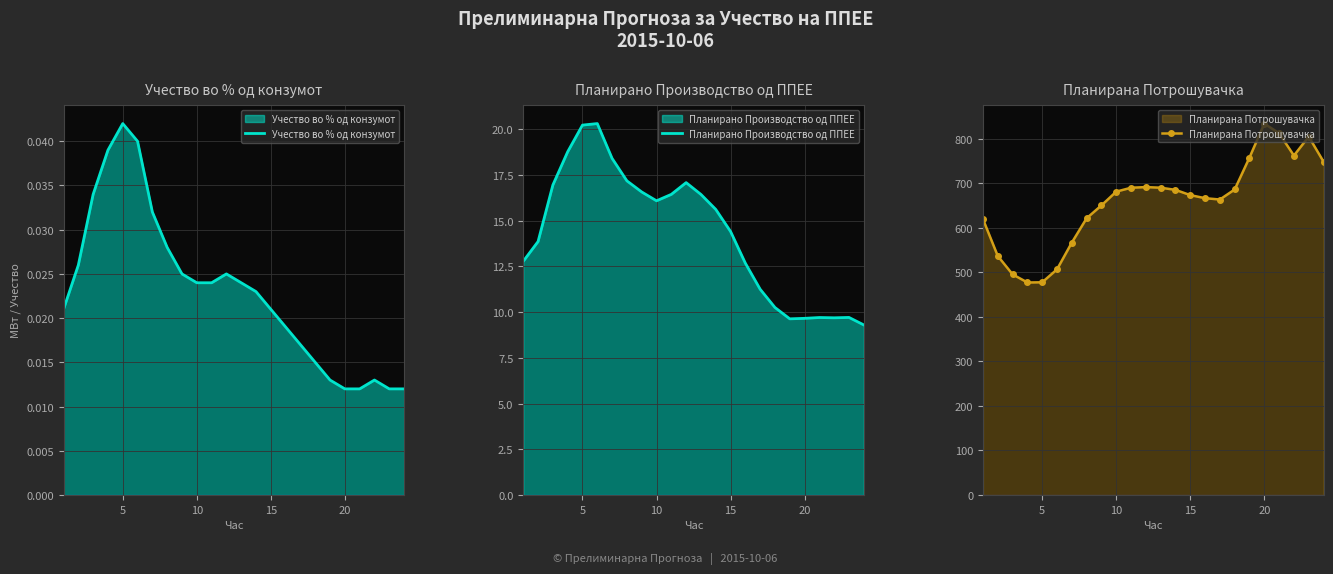

At which label does Учество во % од конзумот reach its peak?

5